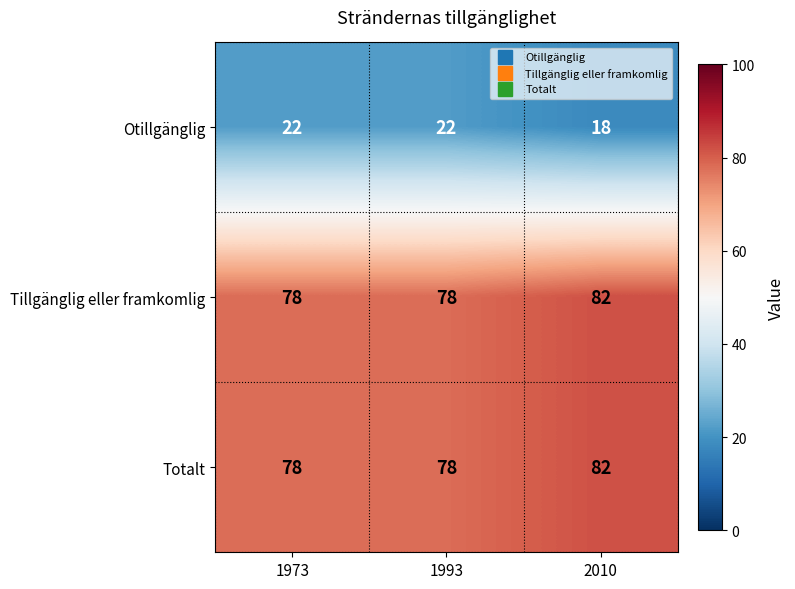

What is the spread (max minus min) of values at 1973?

56